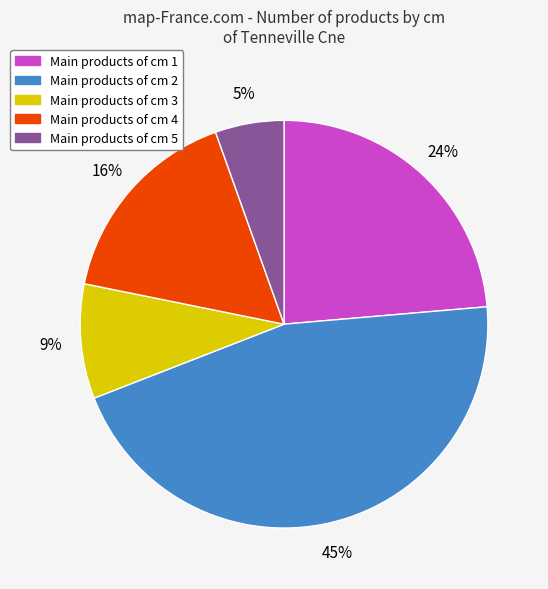

To the nearest percent, what is the average slice percentage?

20%